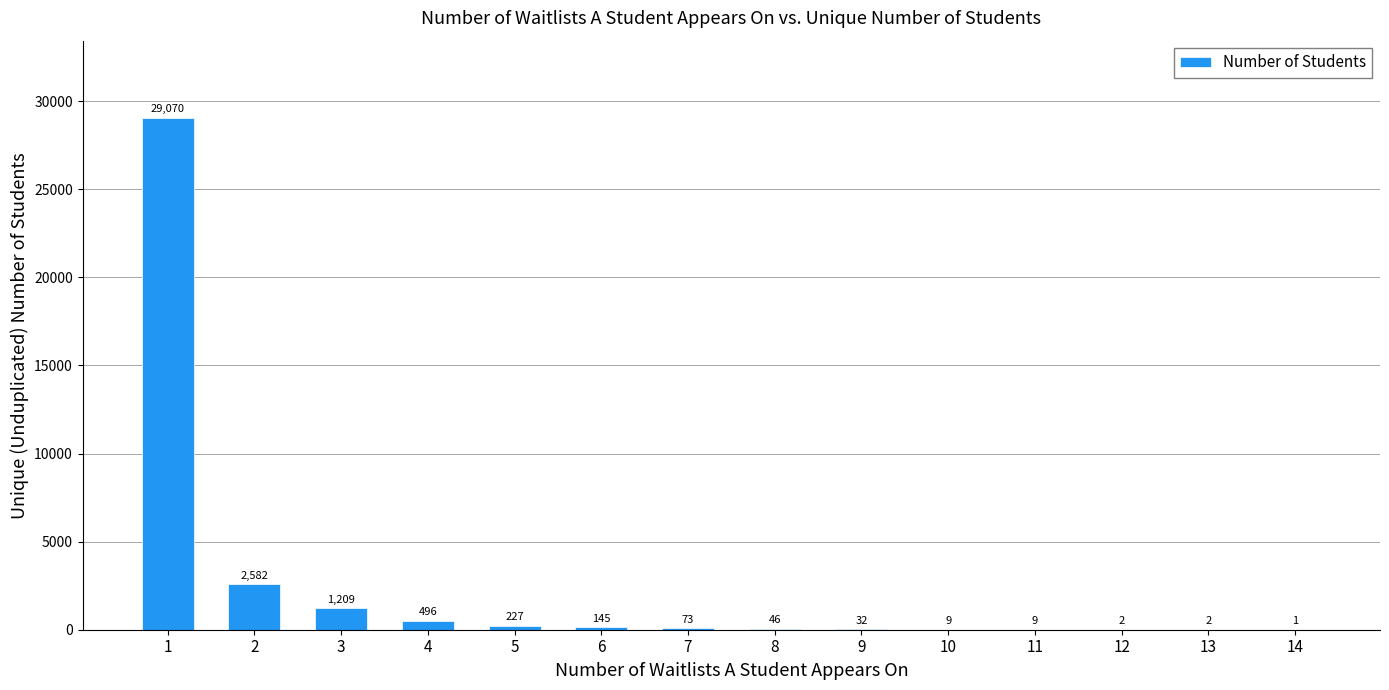

Reading right to left, extract all data points from this chart.

14=1	13=2	12=2	11=9	10=9	9=32	8=46	7=73	6=145	5=227	4=496	3=1209	2=2582	1=29070